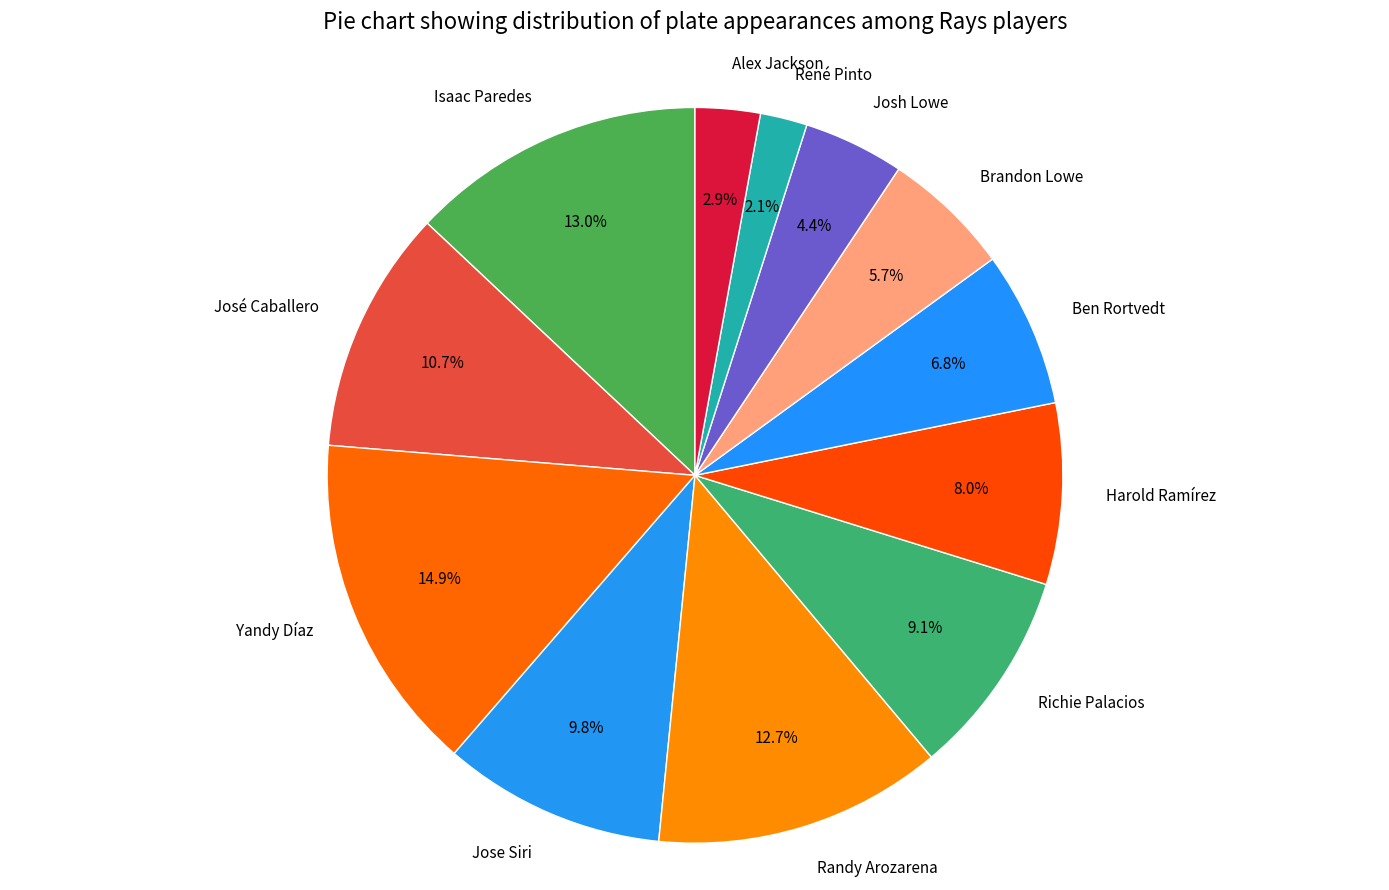

Count the number of slices in the pie.

12